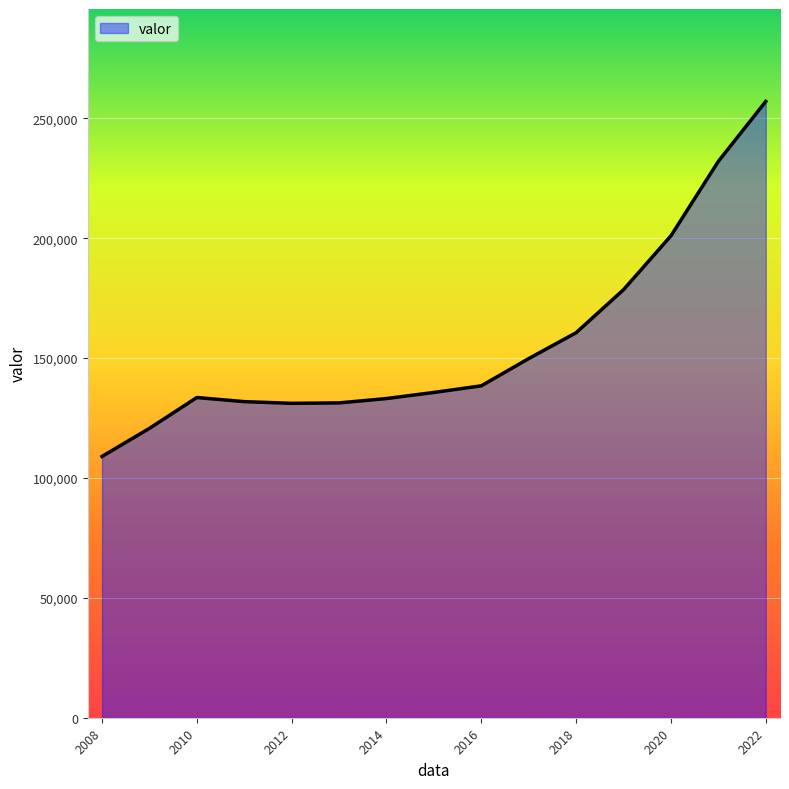

What is the smallest value displayed?

108980